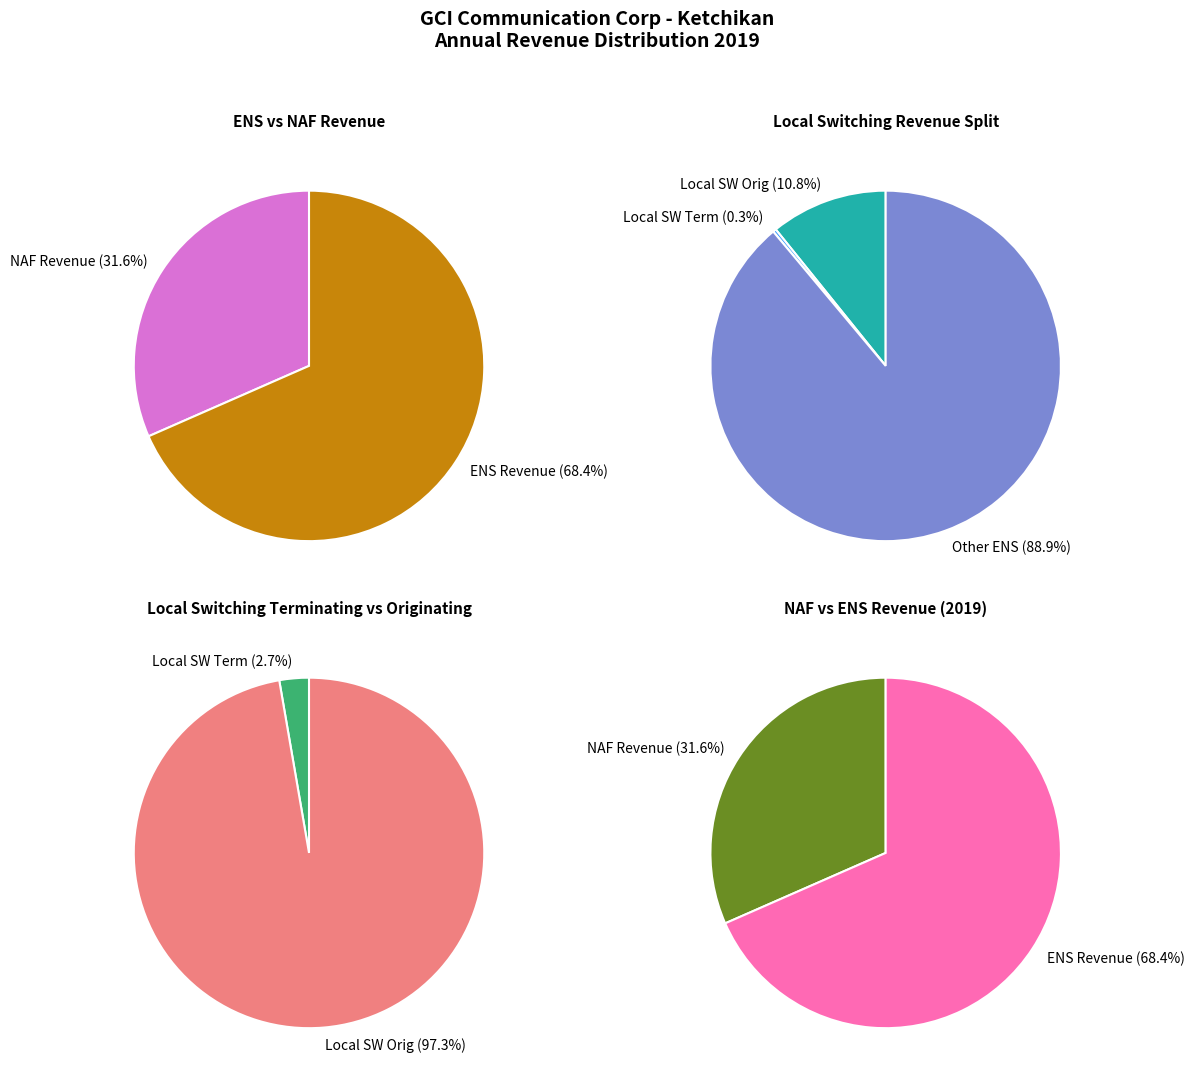

True or false: August accounts for 1% of the total.

False